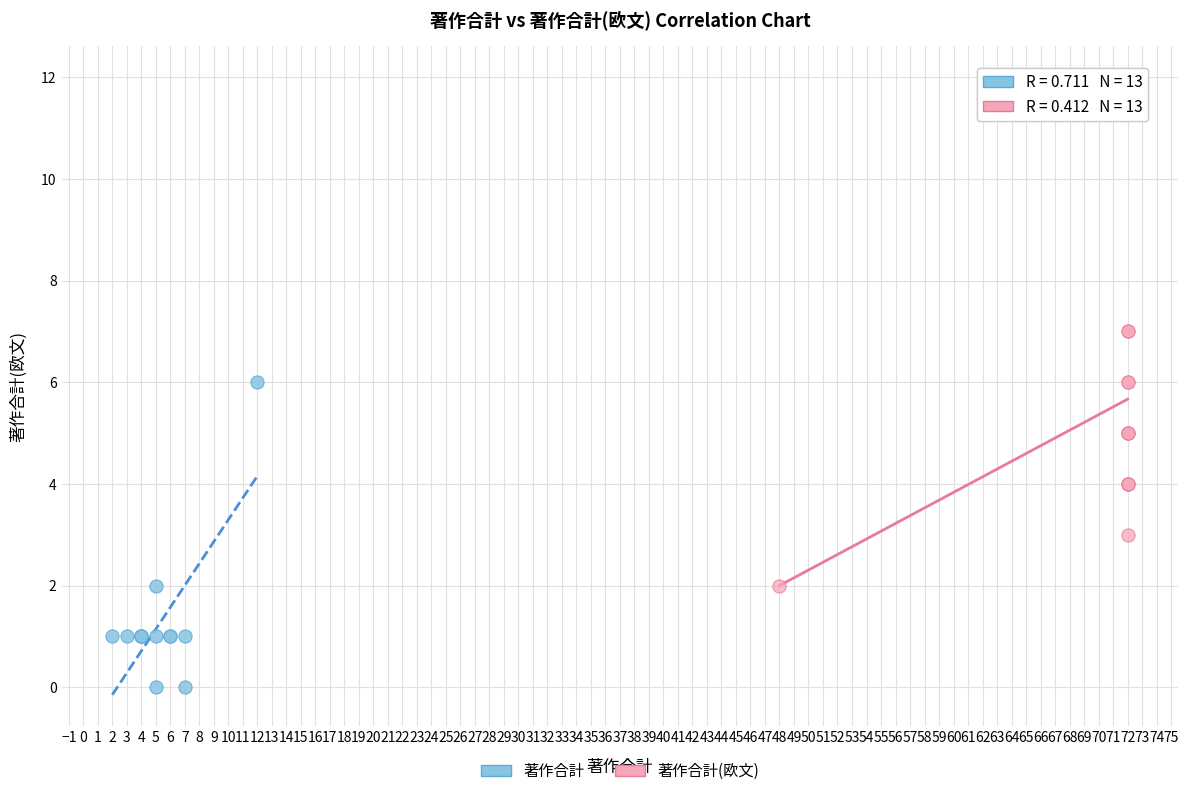

Which series contains the lowest Y value?

著作合計